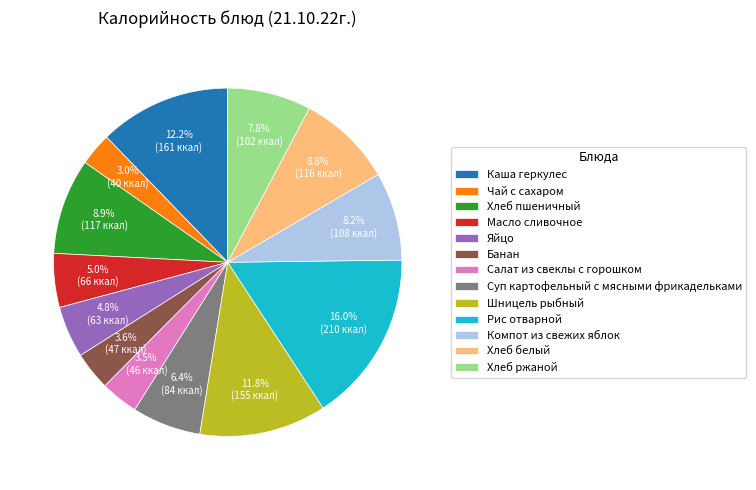

To the nearest percent, what is the difference between the Суп картофельный с мясными фрикадельками and Чай с сахаром slice percentages?

3%